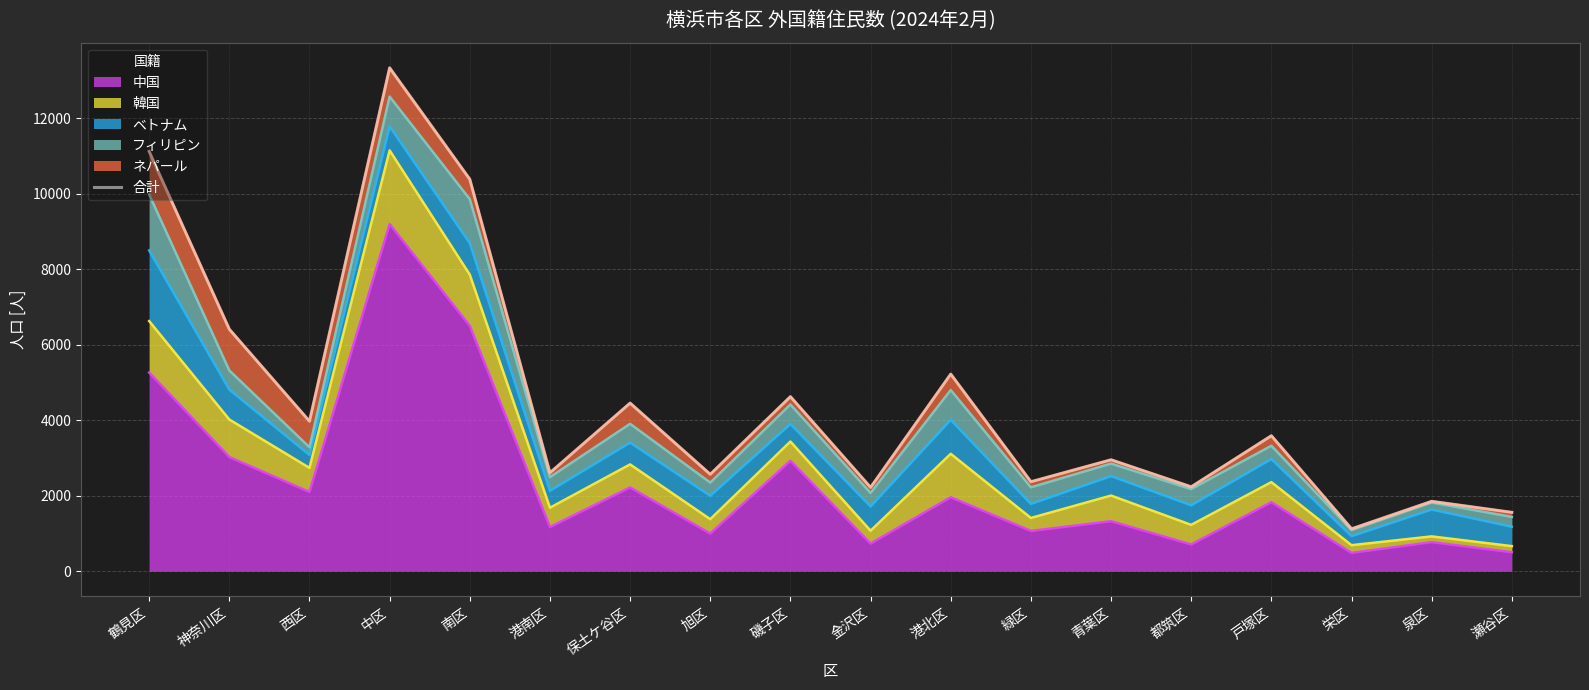

Which label corresponds to the smallest value in the chart?

栄区